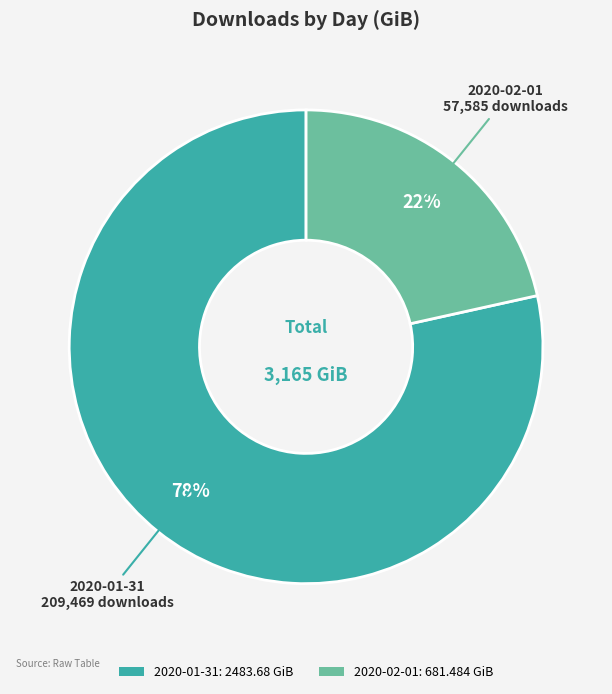

Is the sum of 2020-01-31 and 2020-02-01 greater than half?

Yes